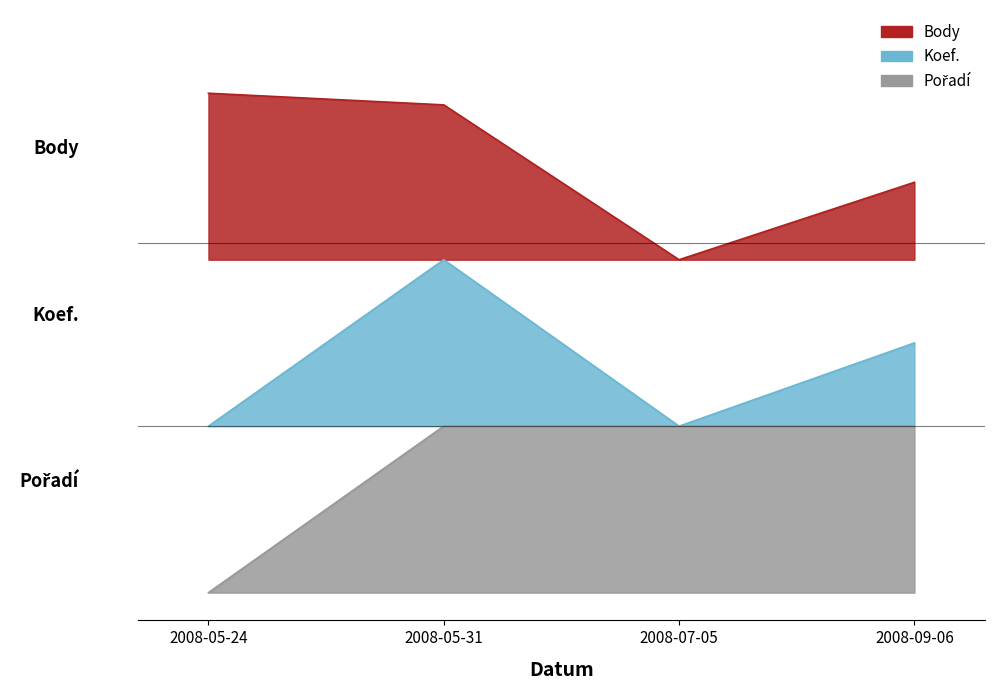

True or false: Koef. and Body cross at least once.

False